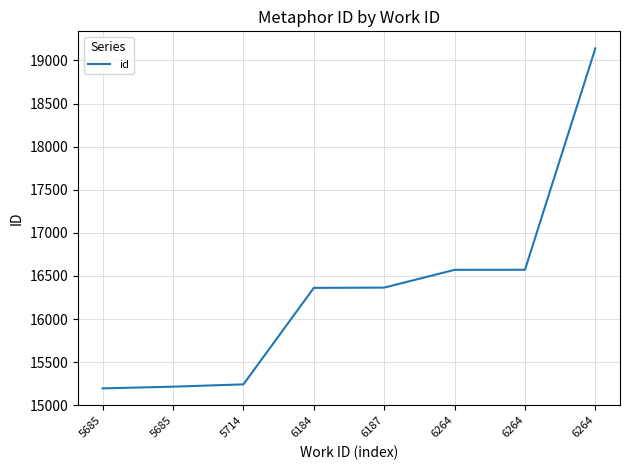

True or false: the data has more than 1 interior local peaks.

False